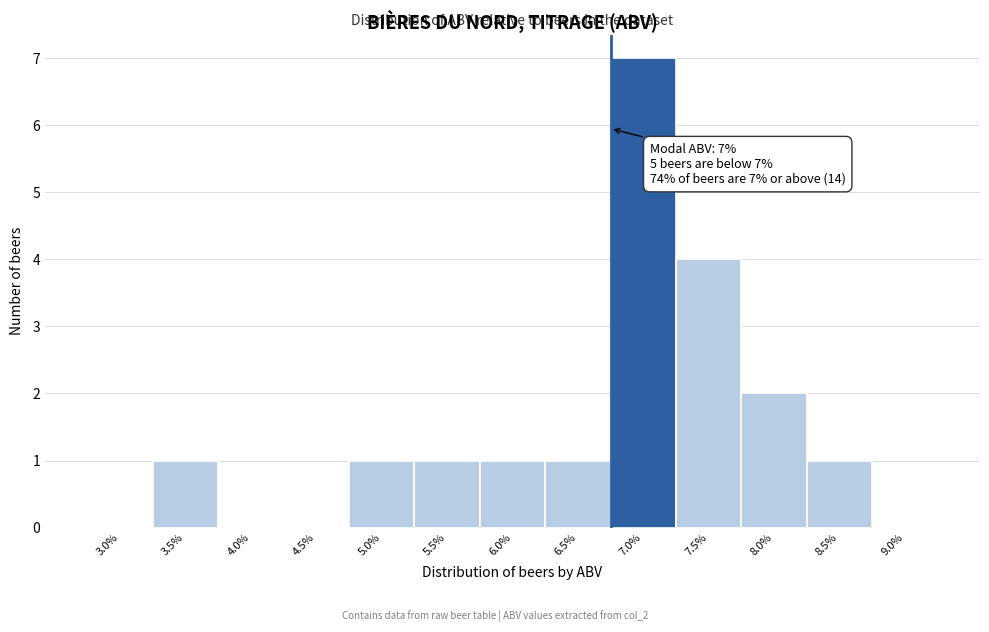

Reading left to right, what are all the values shown in this chart?

3.0%=0	3.5%=1	4.0%=0	4.5%=0	5.0%=1	5.5%=1	6.0%=1	6.5%=1	7.0%=7	7.5%=4	8.0%=2	8.5%=1	9.0%=0